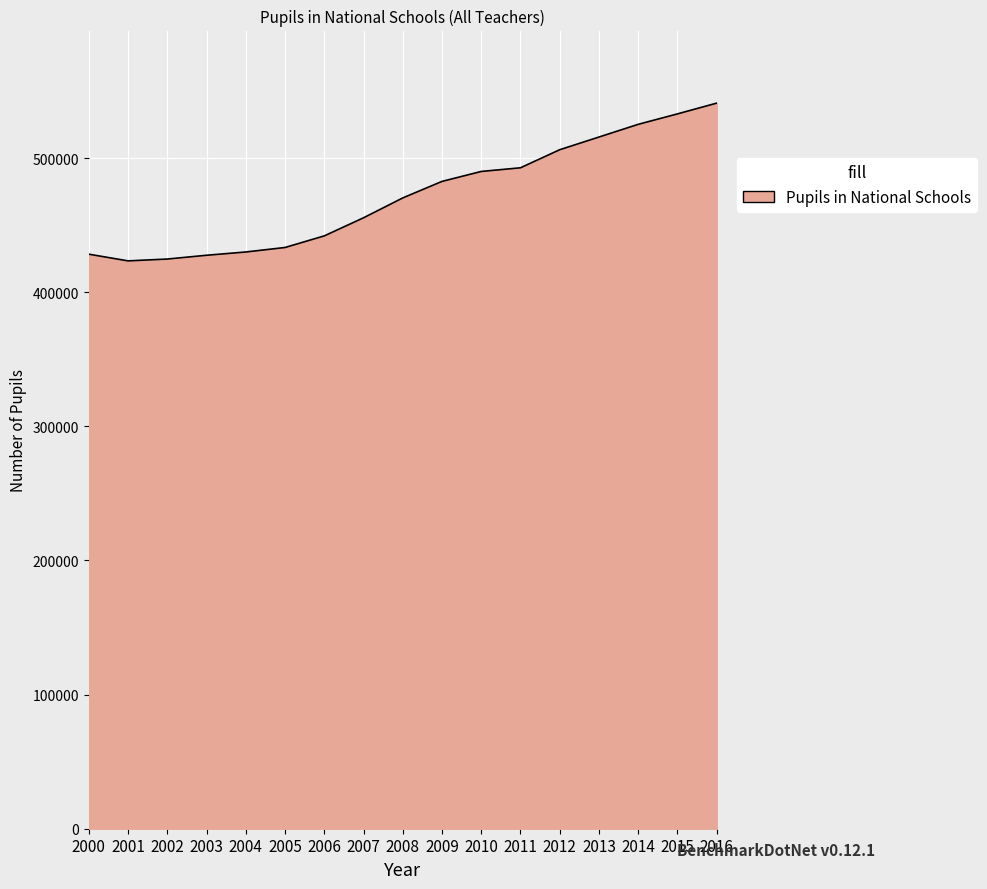

What is the difference between the maximum and minimum values?

117611